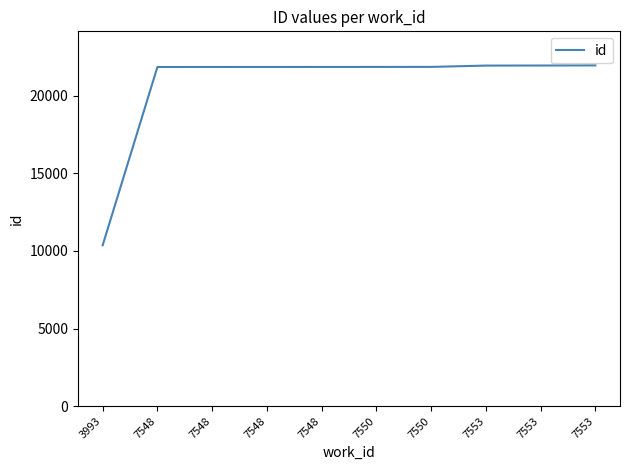

What is the difference between the values at 7550 and 7548?

2